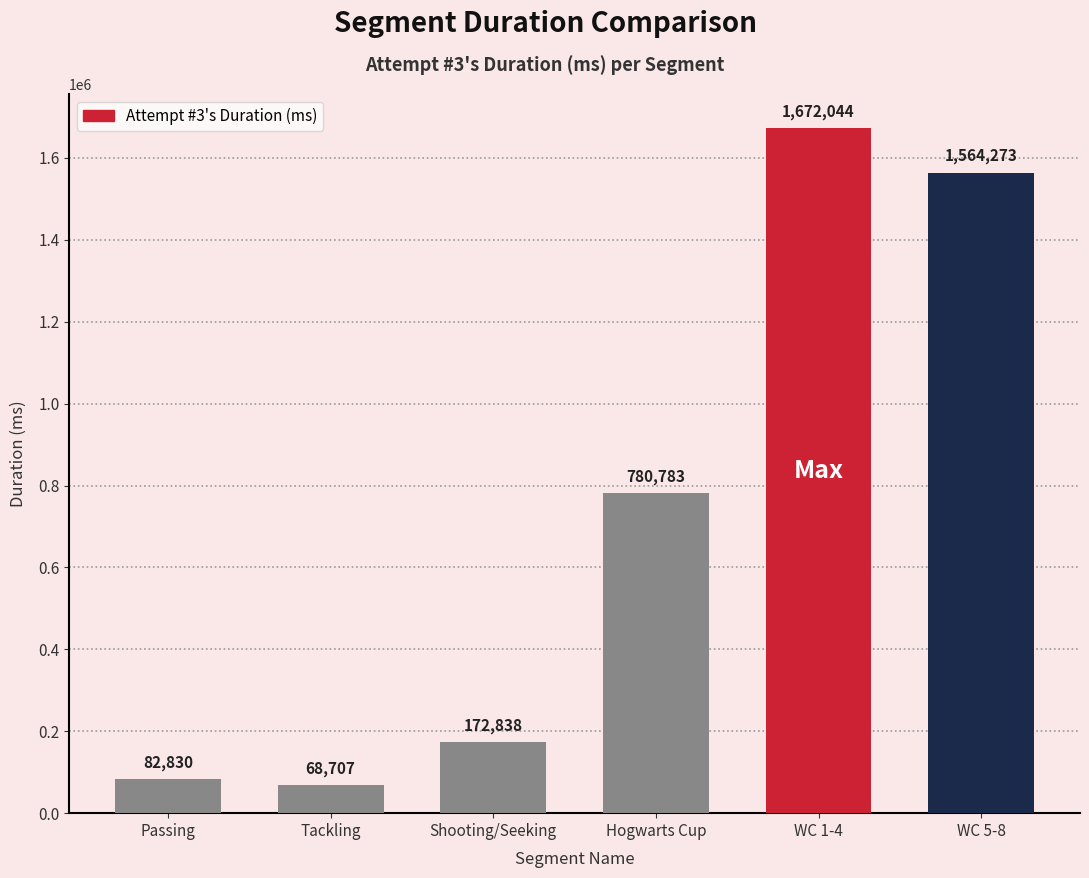

How many data points are less than 780783?

3